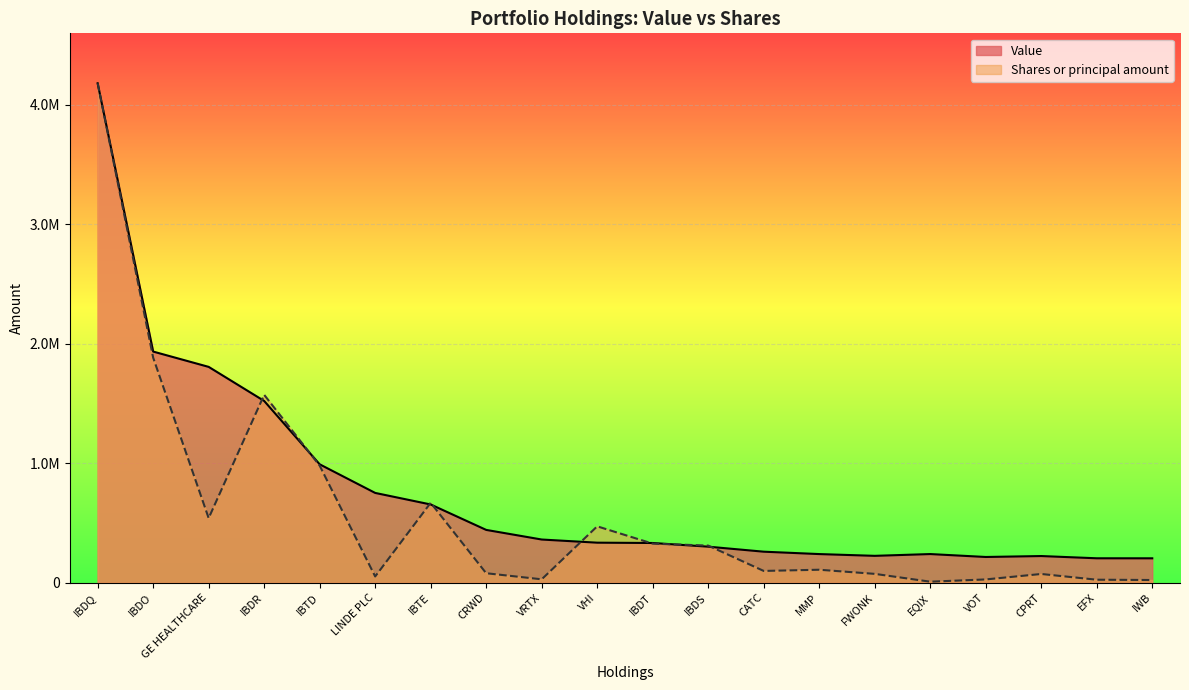

What are all the series names shown in the legend?

Value, Shares or principal amount